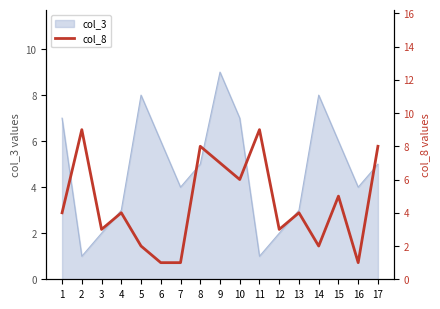

What is the approximate value at 17?

8